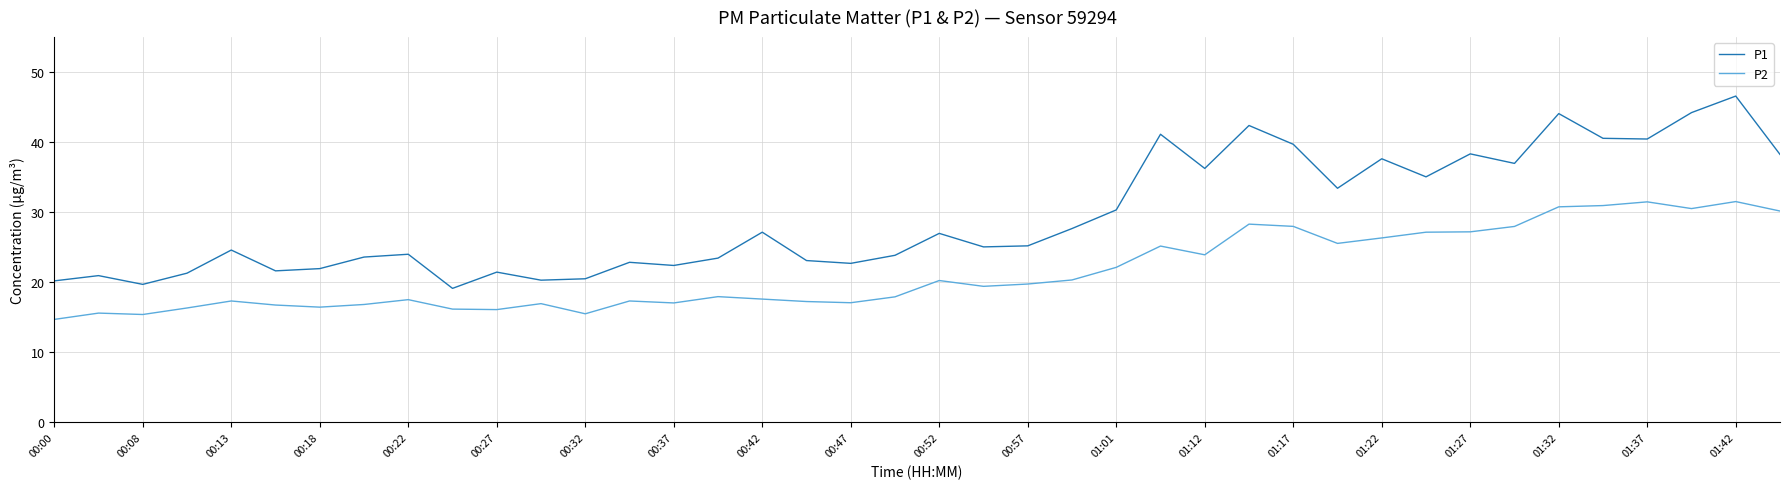

True or false: P1 and P2 cross at least once.

False